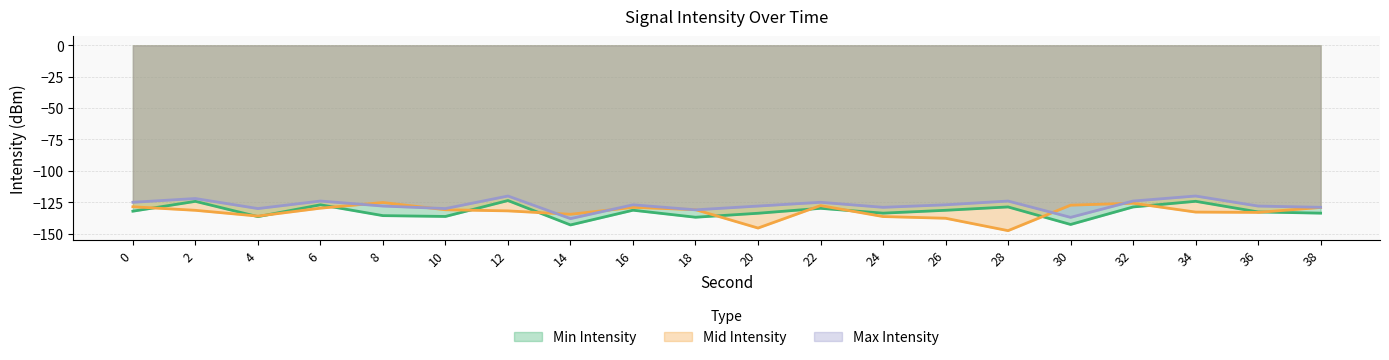

At which category is the sum across all series the highest?

12